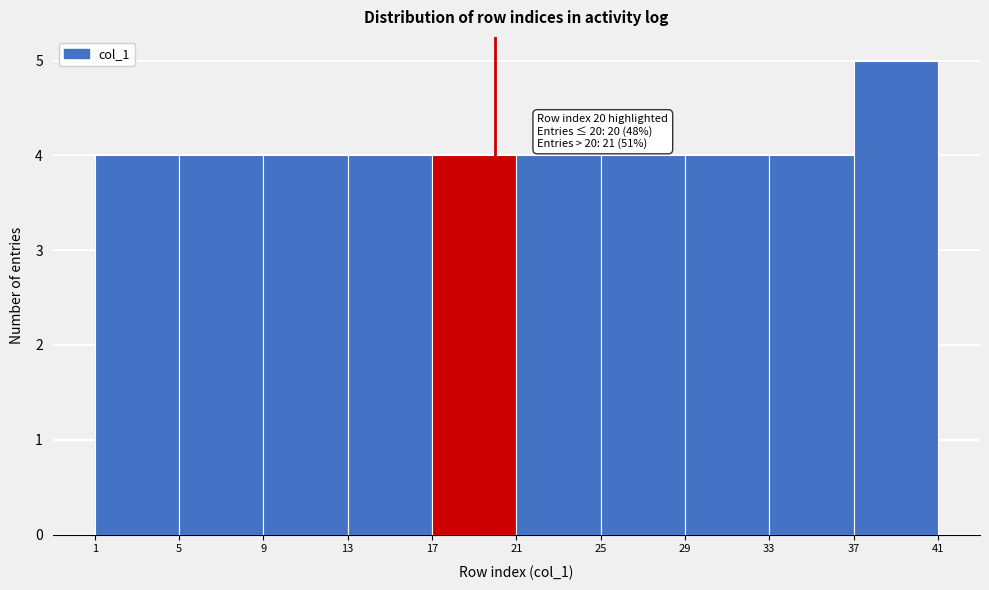

Over which range of the x-axis is the bar tallest?

37 to 41